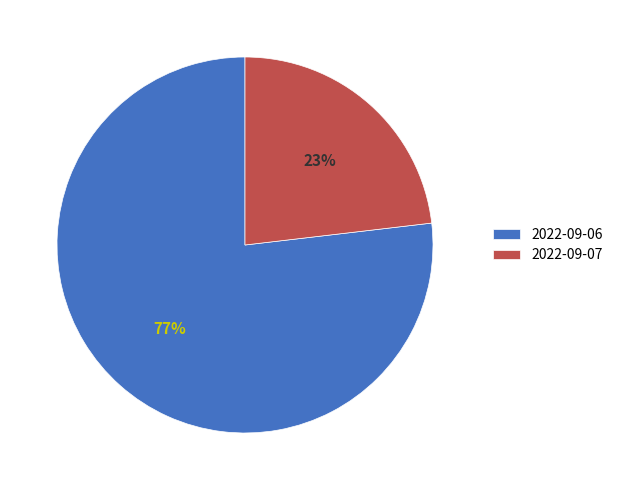

To the nearest percent, what is the difference between the 2022-09-06 and 2022-09-07 slice percentages?

54%